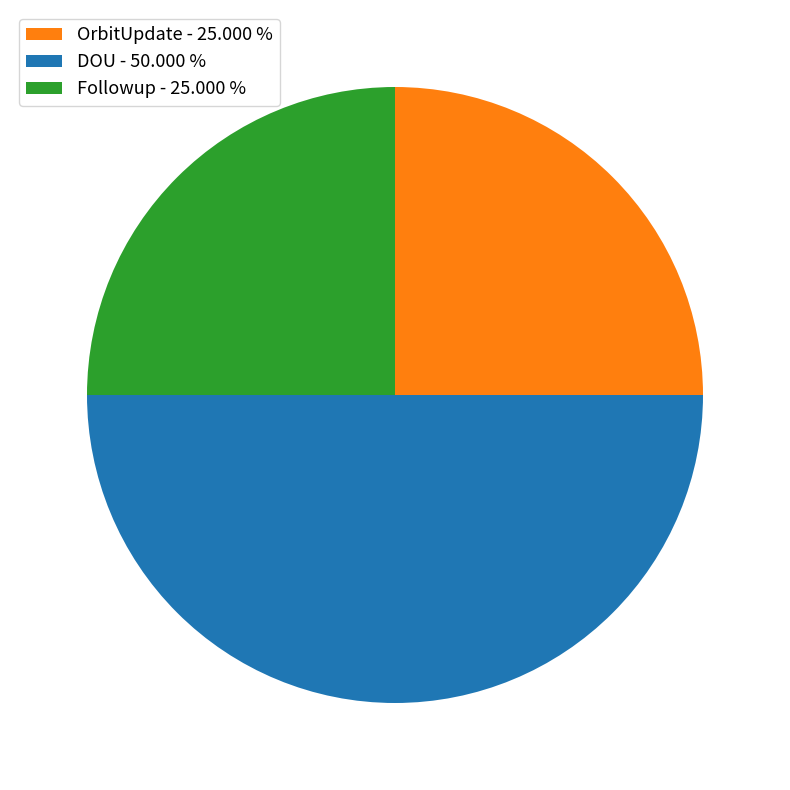

Does OrbitUpdate - 25.000 % represent more than half of the total?

No